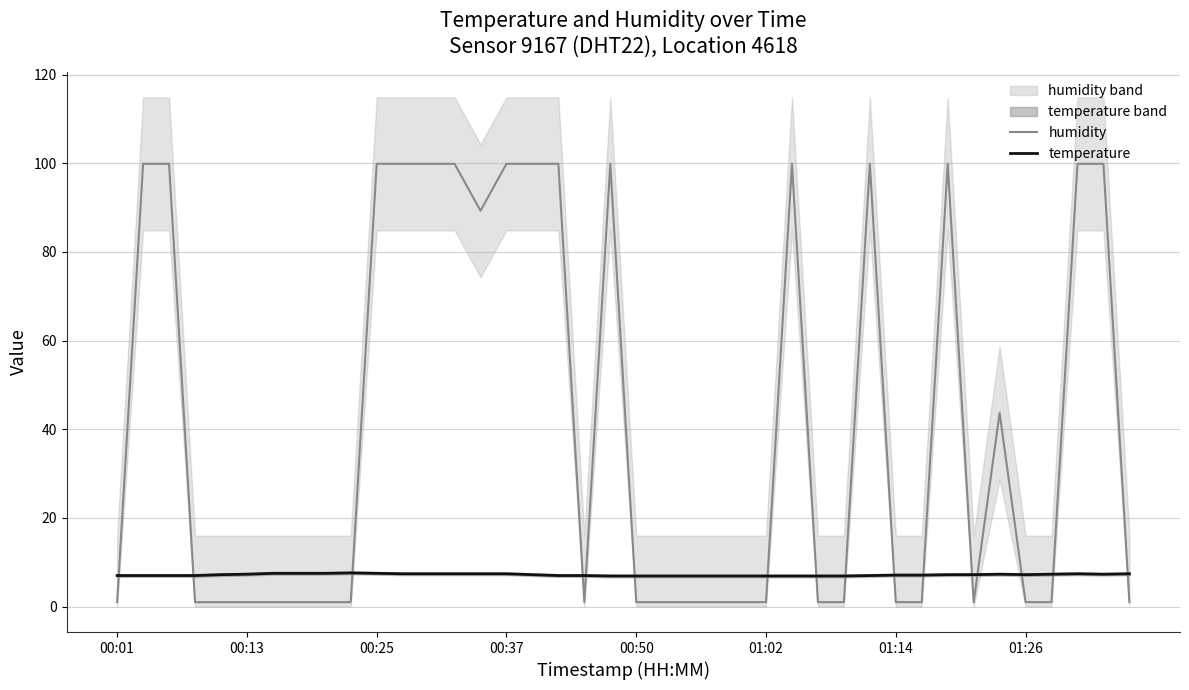

What is the difference between the highest and lowest values at 22?

5.9